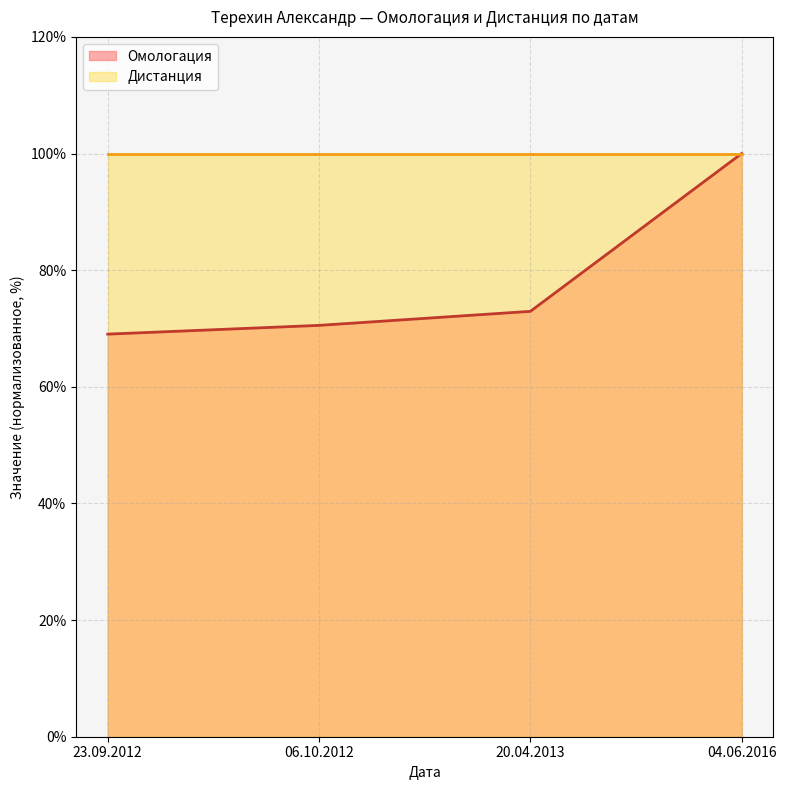

Reading left to right, extract all data points from this chart.

69.0	70.5	72.9	100.0